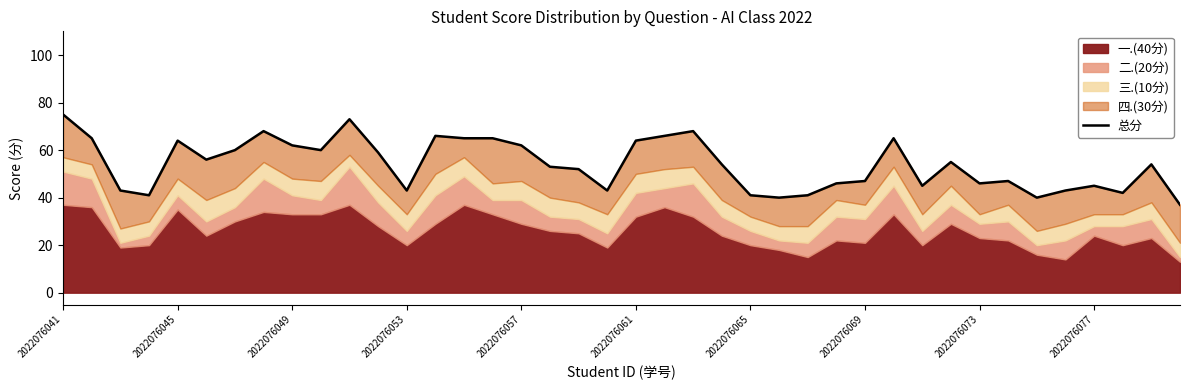

Approximately how many times larger is the value at 23 compared to 15?

0.8